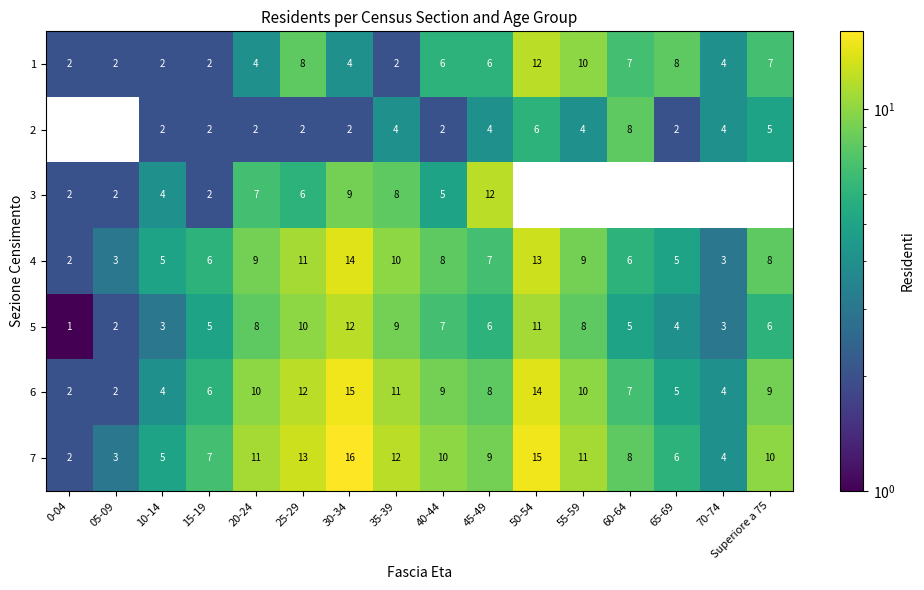

What value does the 2 series have at 55-59?

4